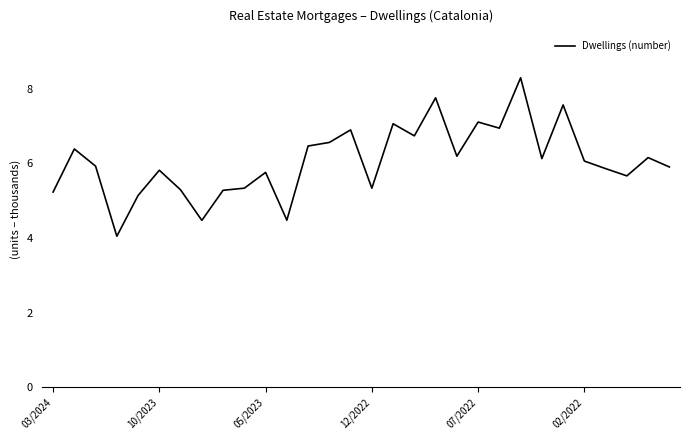

Is this an area chart (filled region under the line)?

No